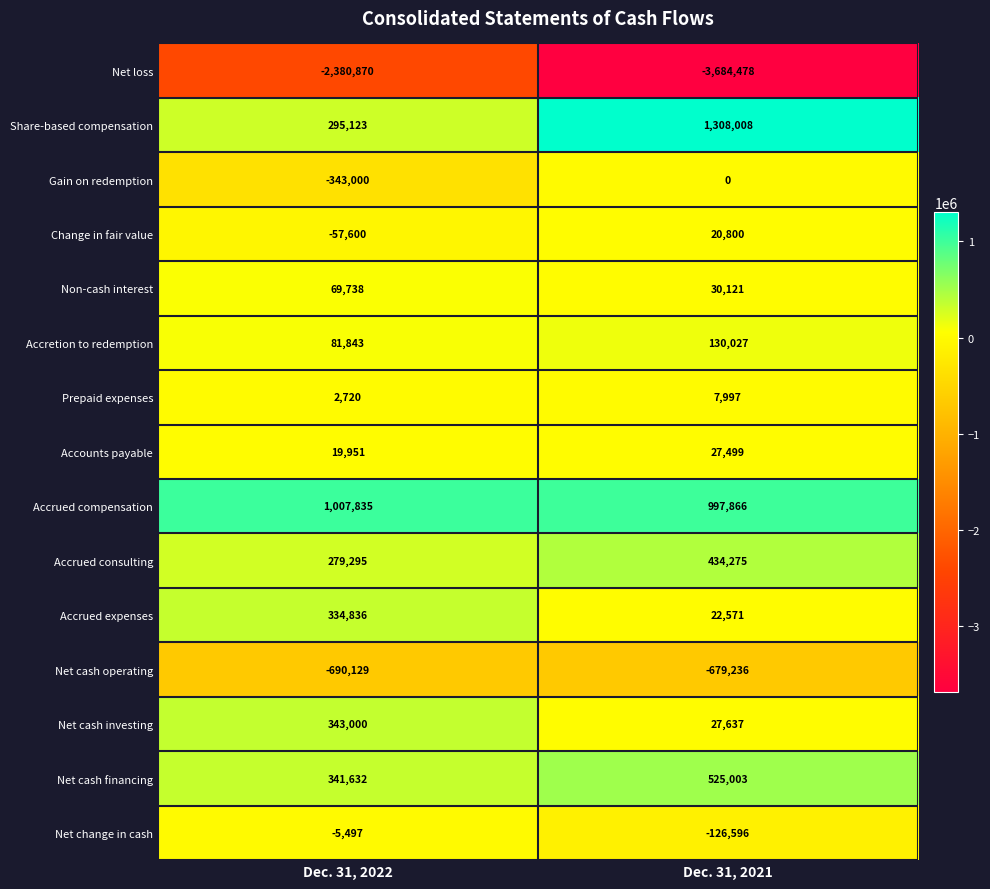

What is the difference between the Net cash financing values at Dec. 31, 2022 and Dec. 31, 2021?

183371